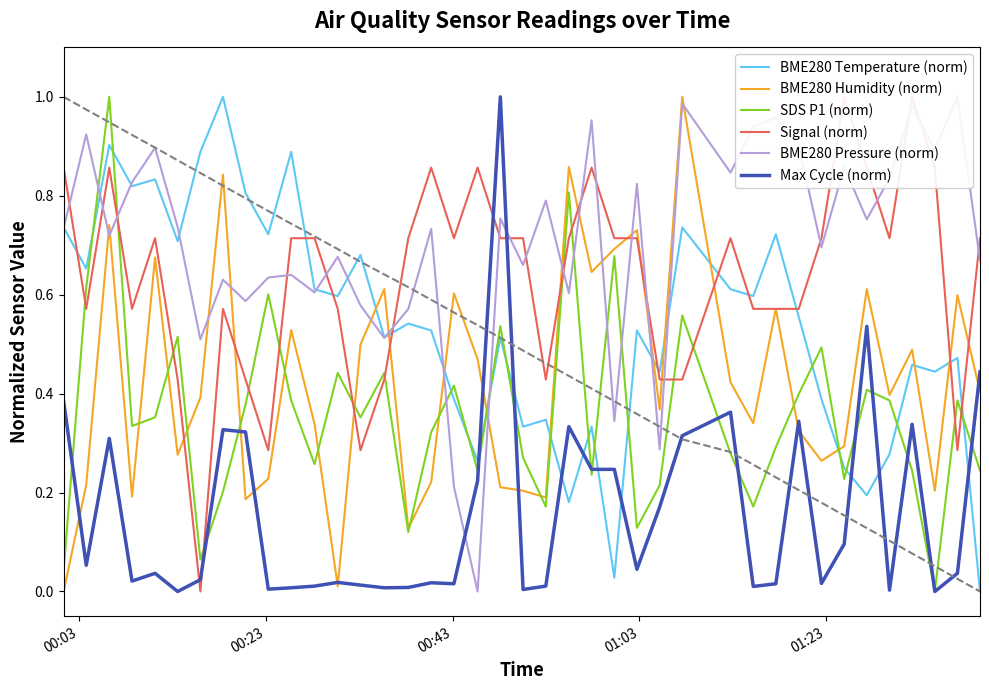

What is the highest value of the Max Cycle (norm) series?

1.0